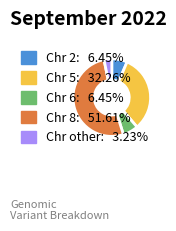

How many segments does this pie chart have?

5